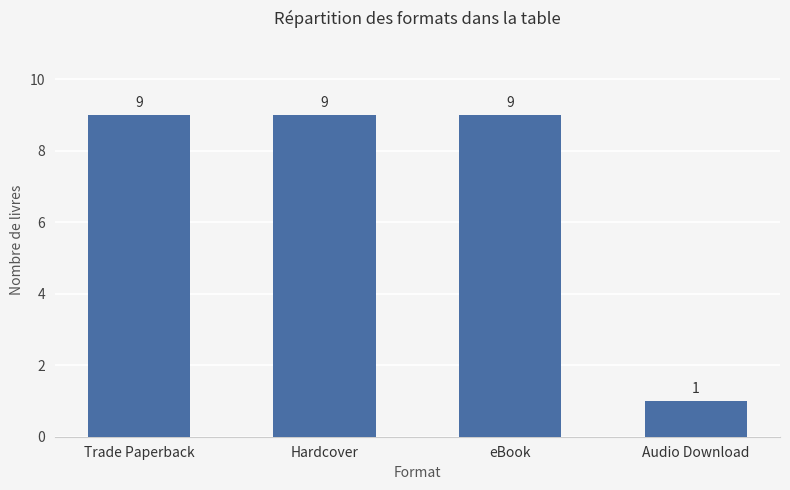

The value at Hardcover is 9. True or false?

True